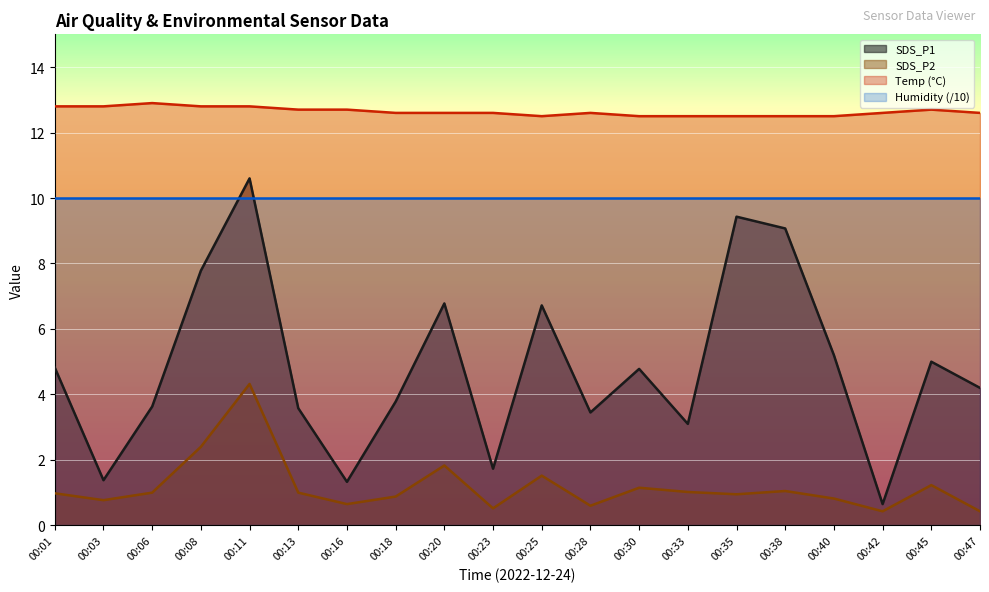

At which category is the sum across all series the highest?

00:11